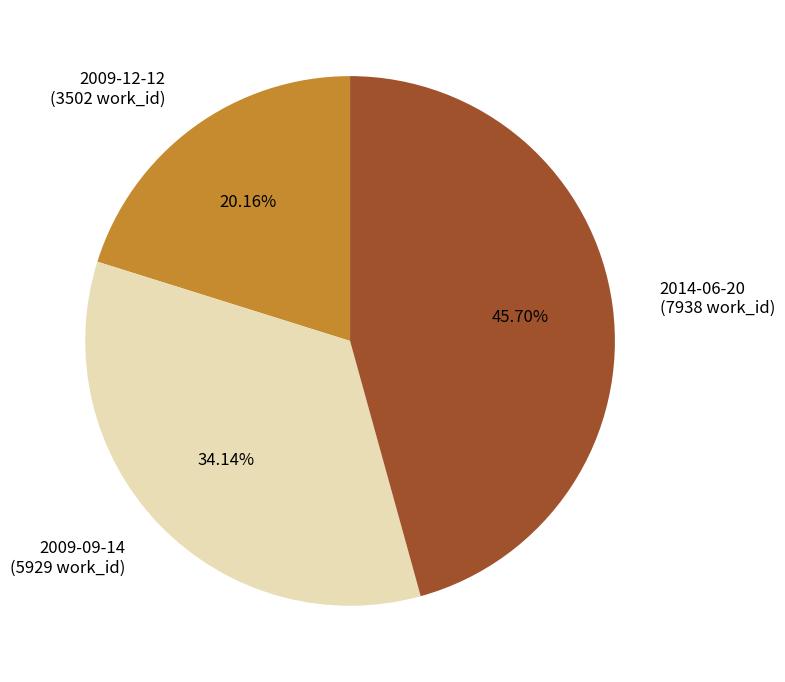

Count the number of slices in the pie.

3